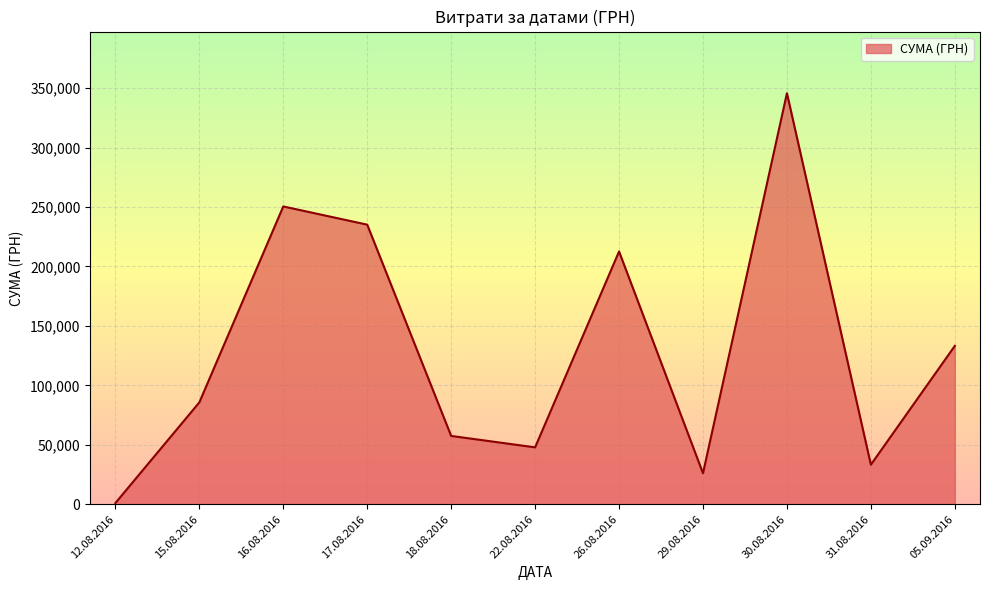

What is the difference between the values at 22.08.2016 and 29.08.2016?

21782.7